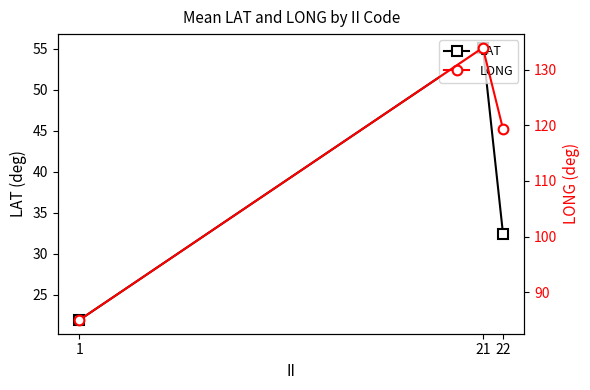

The value of LAT at 1 is 30.7. True or false?

False